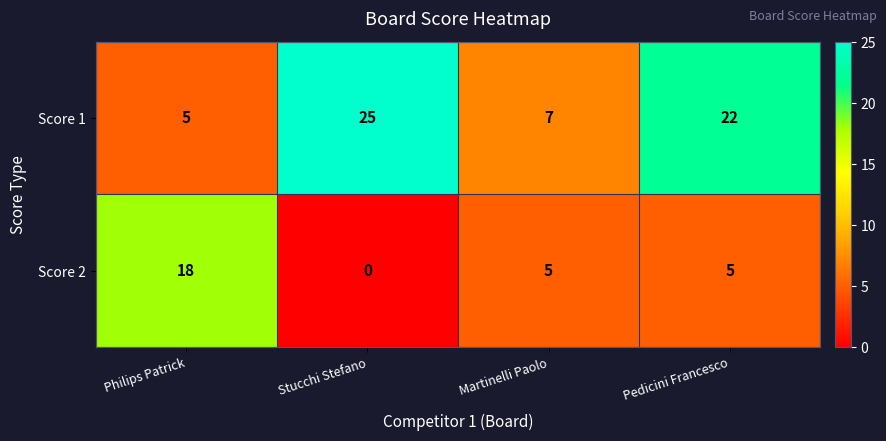

Which series has the largest range (max minus min)?

Score 1